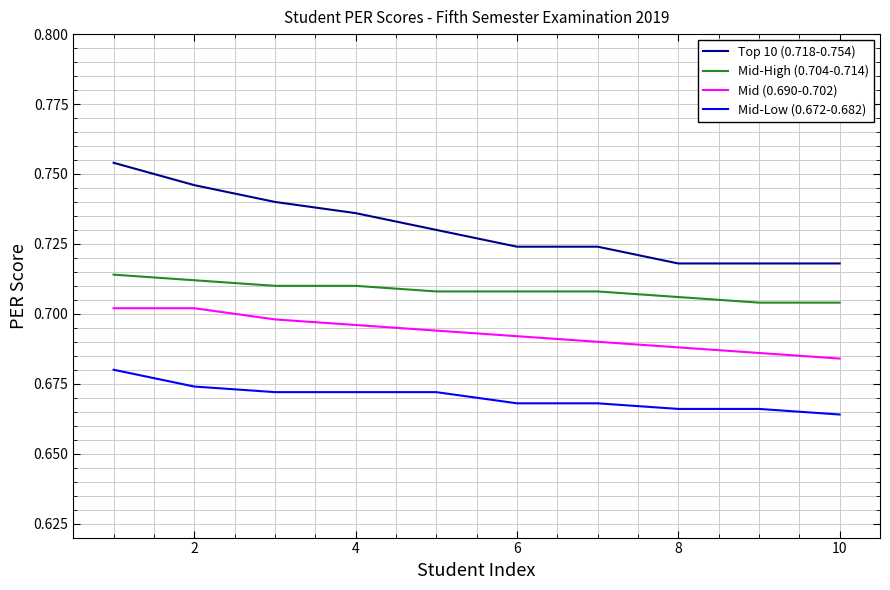

True or false: Mid (0.690-0.702) and Mid-Low (0.672-0.682) cross at least once.

False